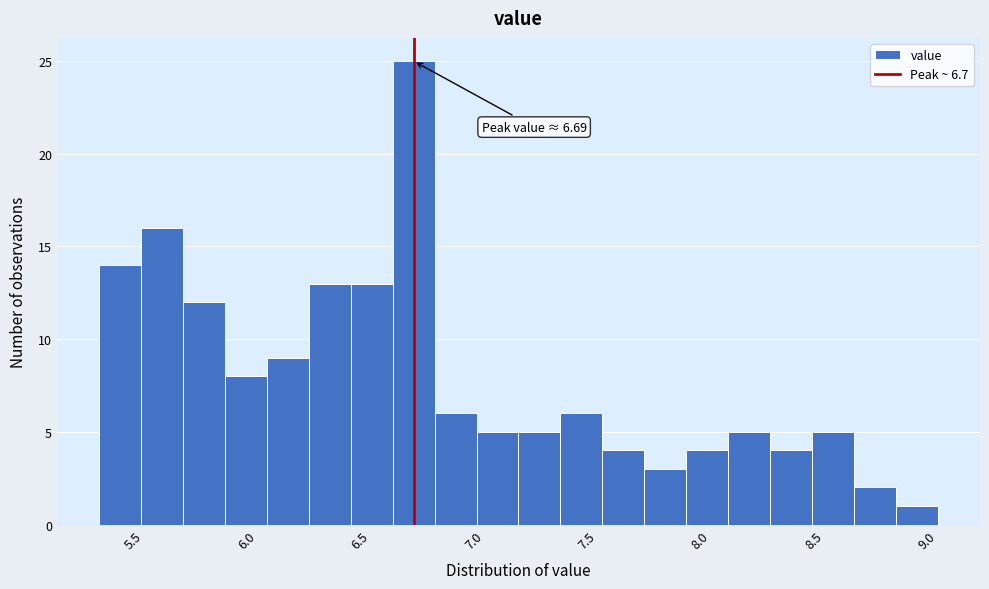

Around what value on the x-axis is the tallest bar? Give the approximate position of its centre, as read against the axis.

6.70